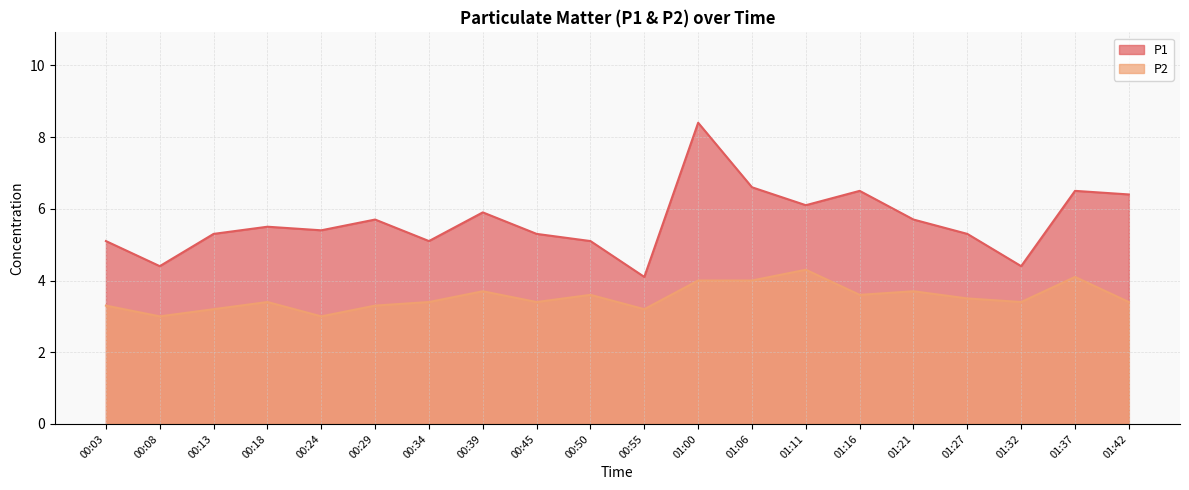

At which label does P1 first exceed 5?

00:03